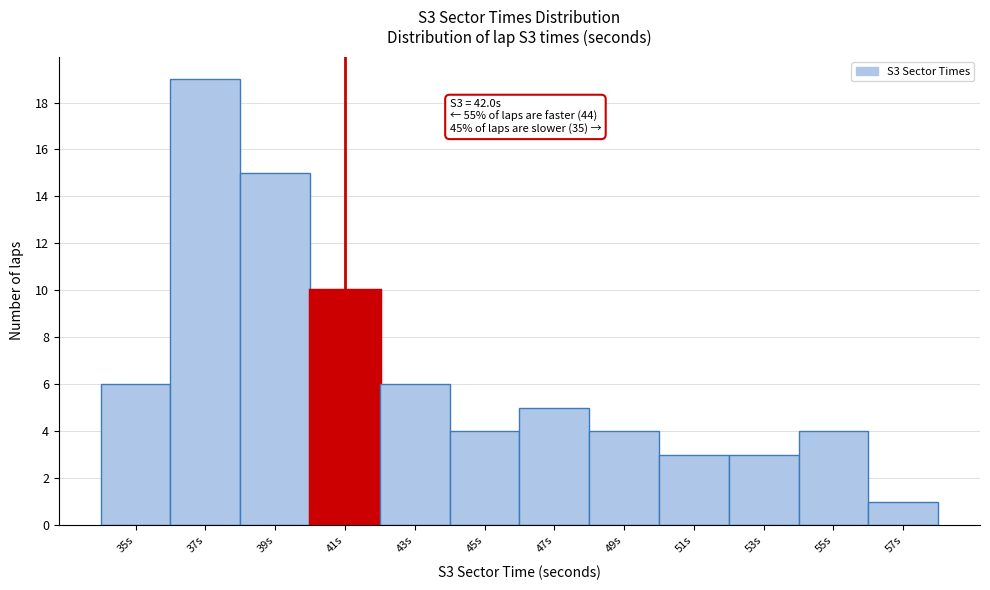

Reading left to right, extract all data points from this chart.

35s=6	37s=19	39s=15	41s=10	43s=6	45s=4	47s=5	49s=4	51s=3	53s=3	55s=4	57s=1